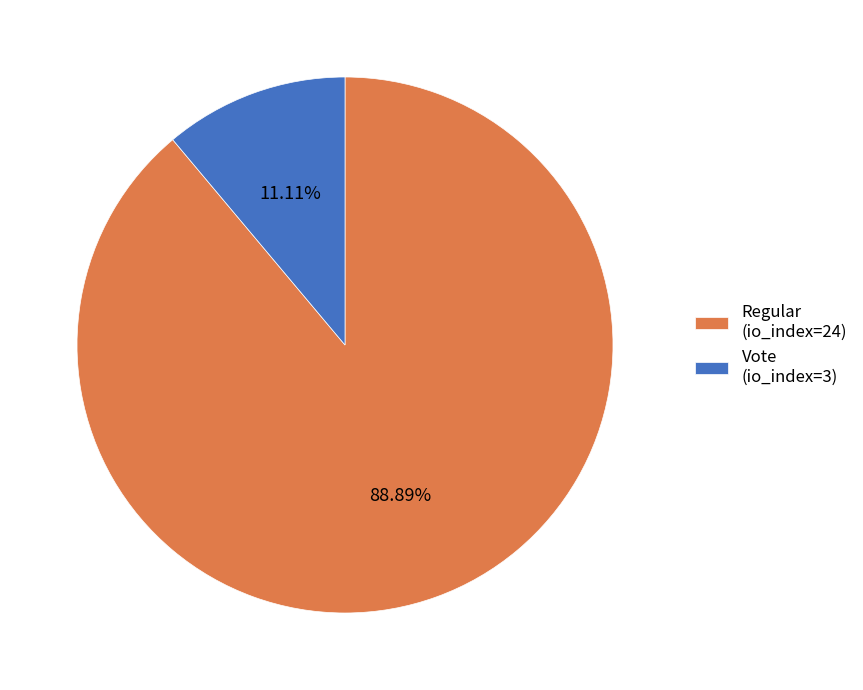

True or false: Vote accounts for 11% of the total.

True